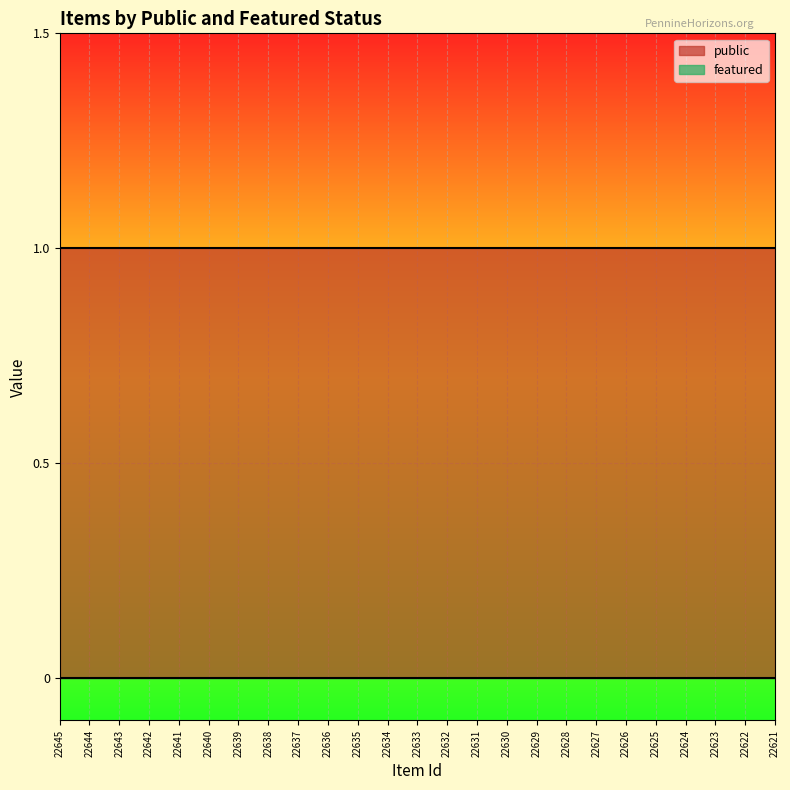

Which label corresponds to the smallest value in the chart?

22645